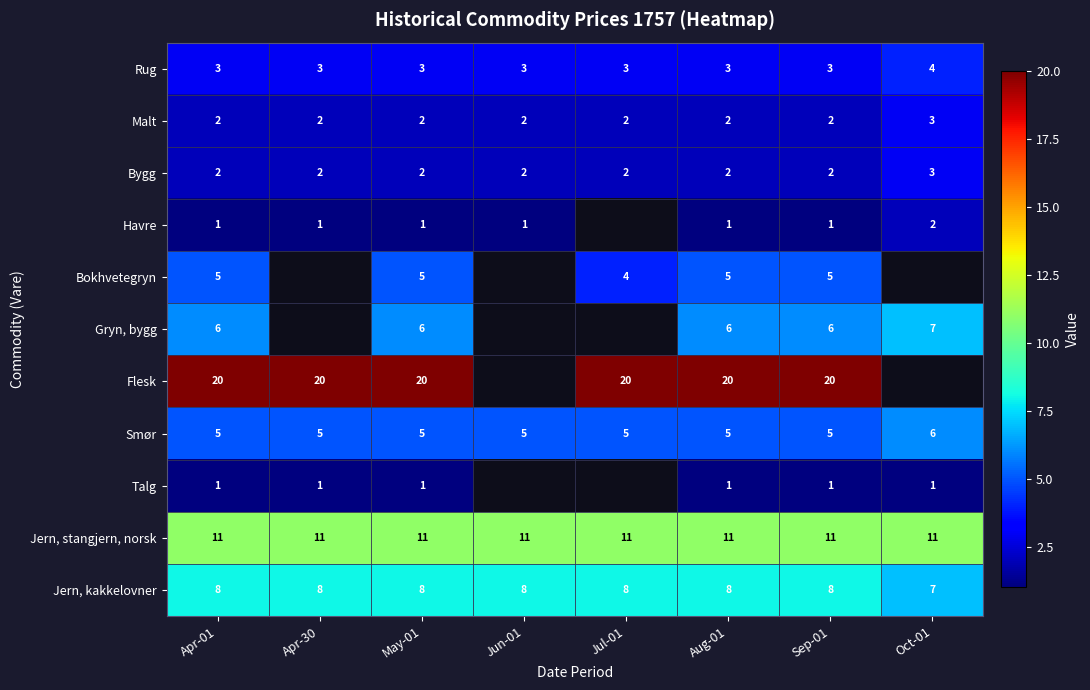

What is the average value of the Jern, stangjern, norsk series?

11